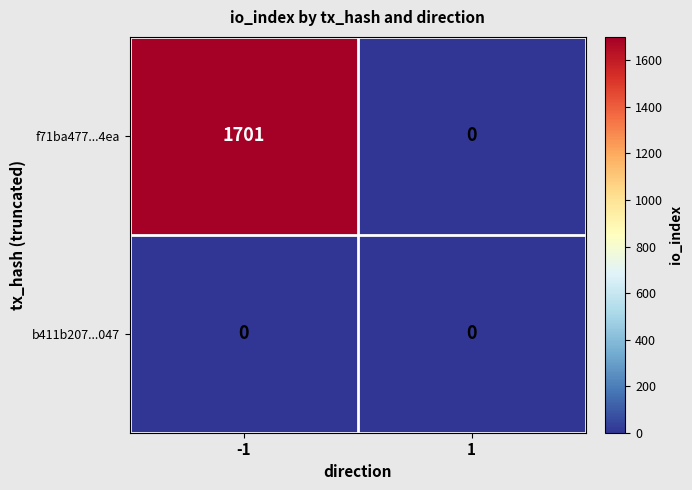

Reading left to right, transcribe all the data shown in this chart.

f71ba477...4ea: -1=1701	1=0
b411b207...047: -1=0	1=0